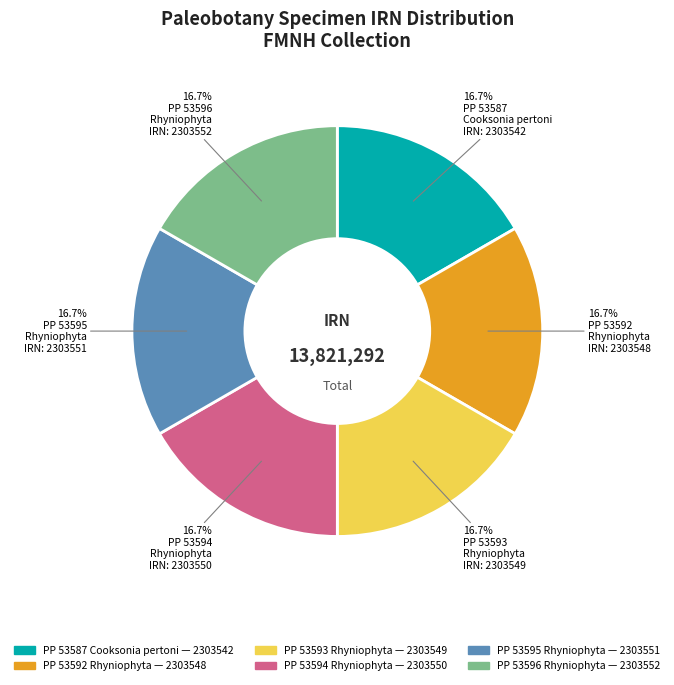

How much of the chart is everything except PP 53594 Rhyniophyta?

83.3%